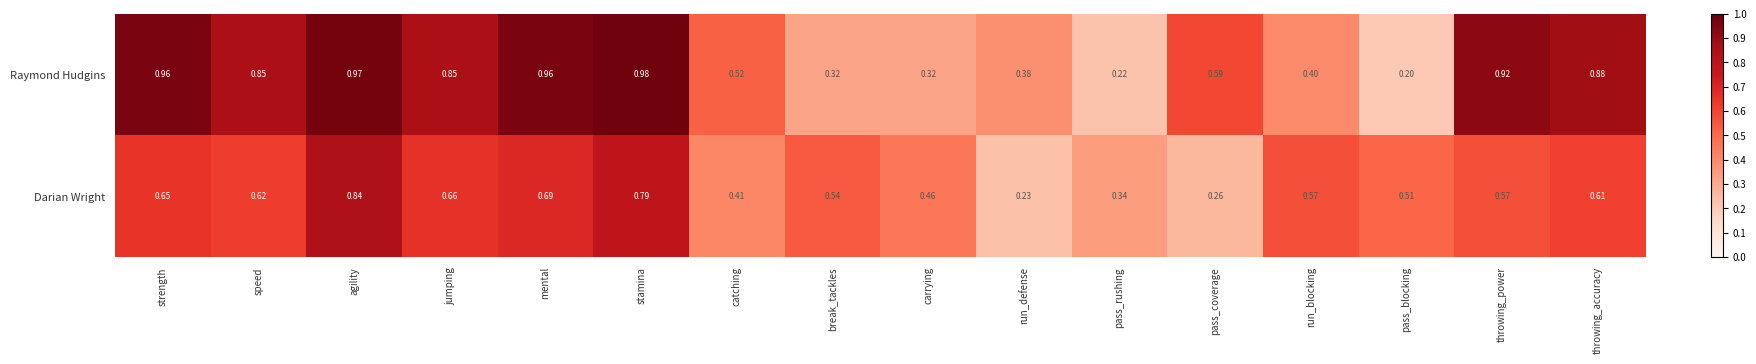

Rank the series at break_tackles from highest to lowest value.

Darian Wright, Raymond Hudgins